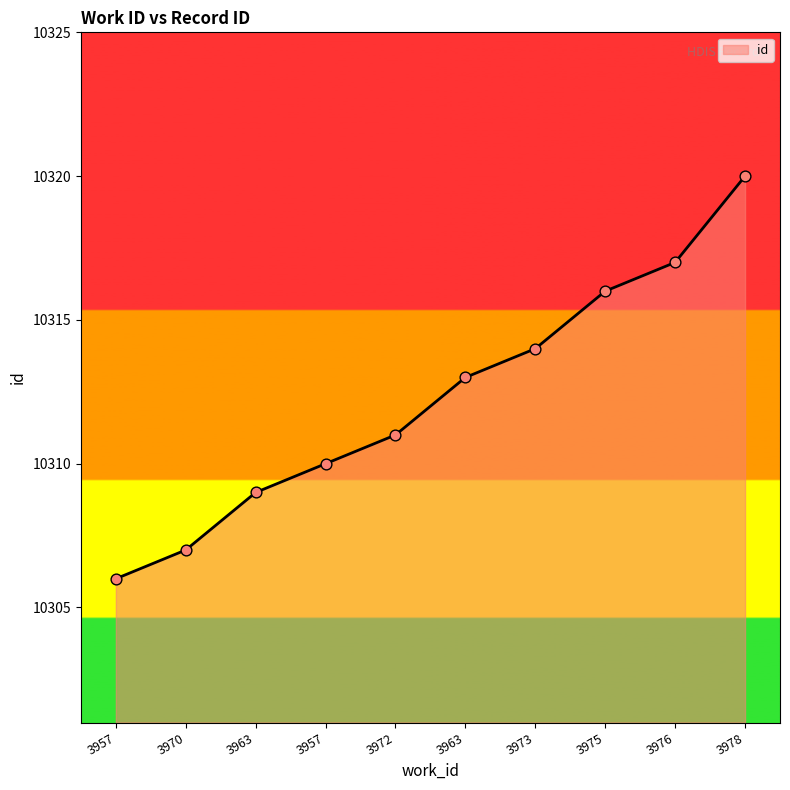

What is the change in value from 3975 to 3978?

+4